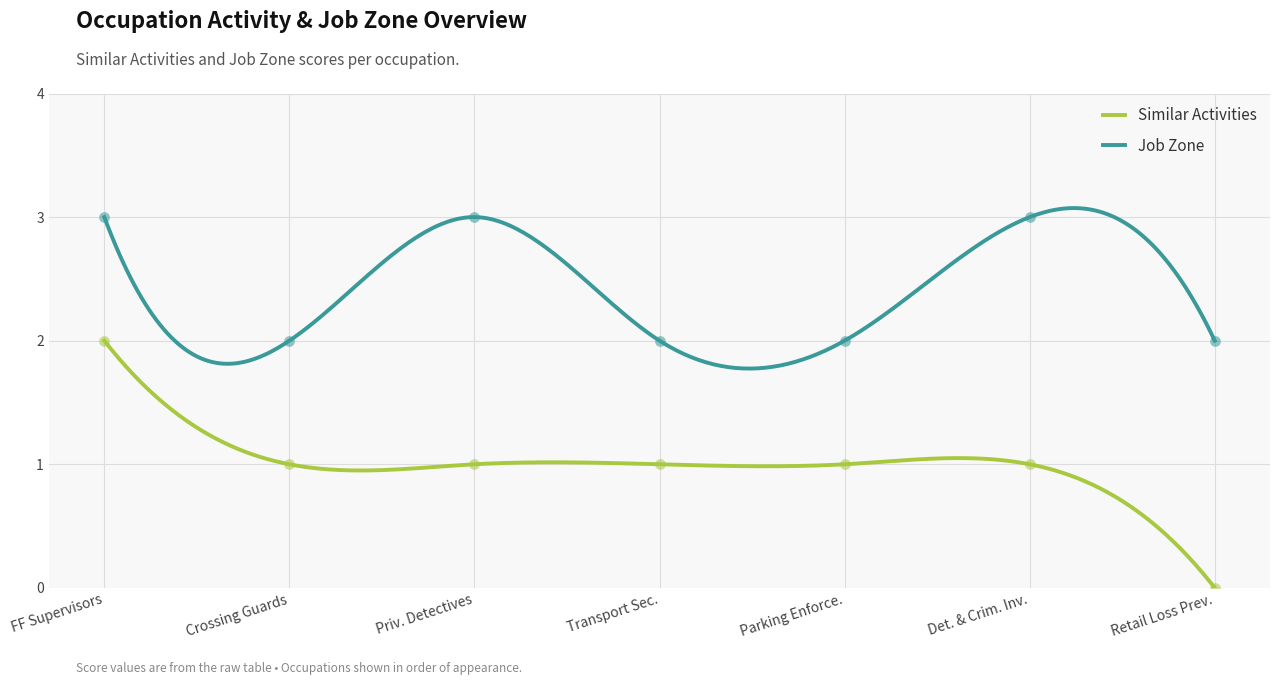

Which series has the largest Y range (max minus min)?

Similar Activities